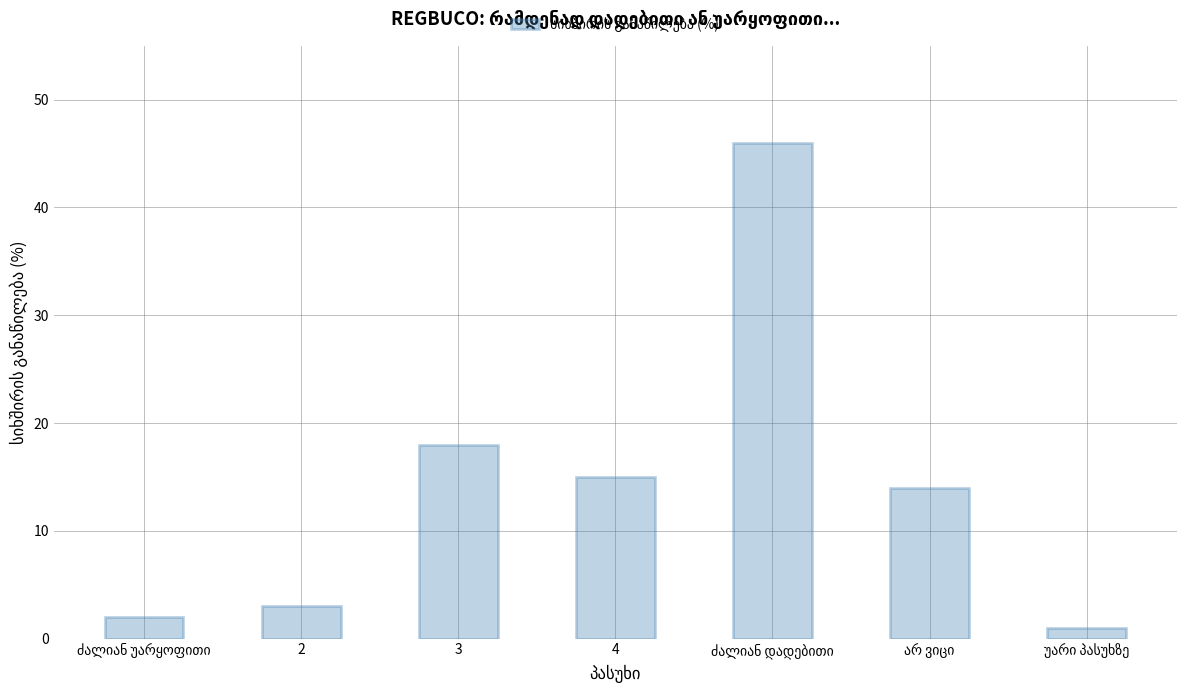

What is the value of the 4th bar from the left?

15